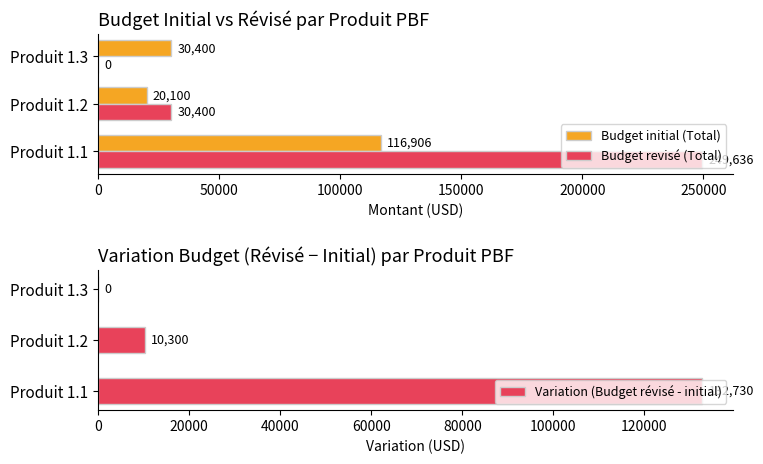

What is the value of the Variation (Budget révisé - initial) bar at the 2nd from the left?

10300